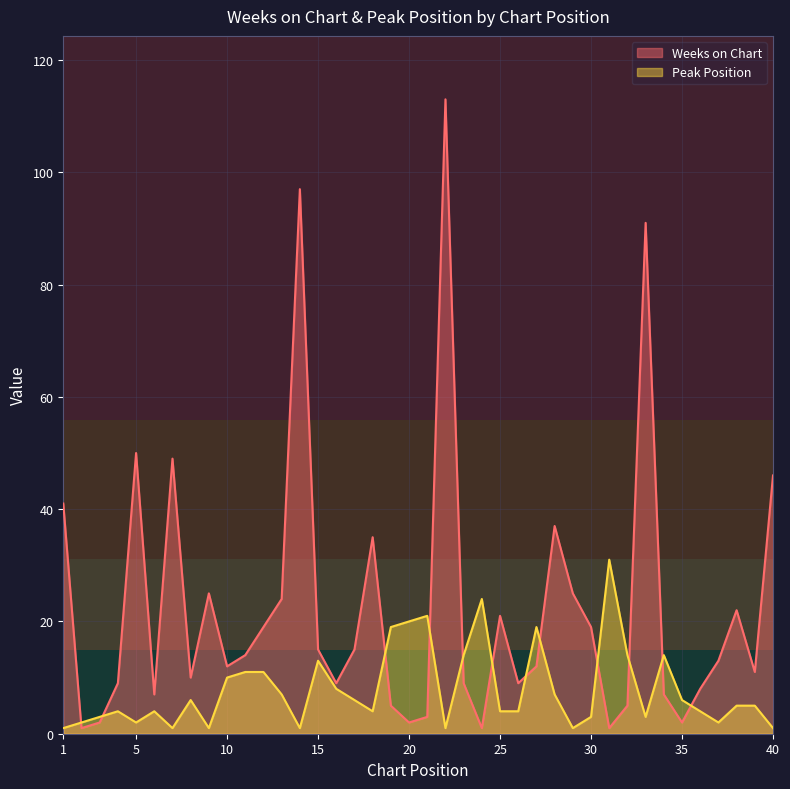

Rank the categories by Peak Position value from highest to lowest.

31, 24, 21, 20, 19, 27, 23, 32, 34, 15, 11, 12, 10, 16, 13, 28, 8, 17, 35, 38, 39, 4, 6, 18, 25, 26, 36, 3, 30, 33, 2, 5, 37, 1, 7, 9, 14, 22, 29, 40